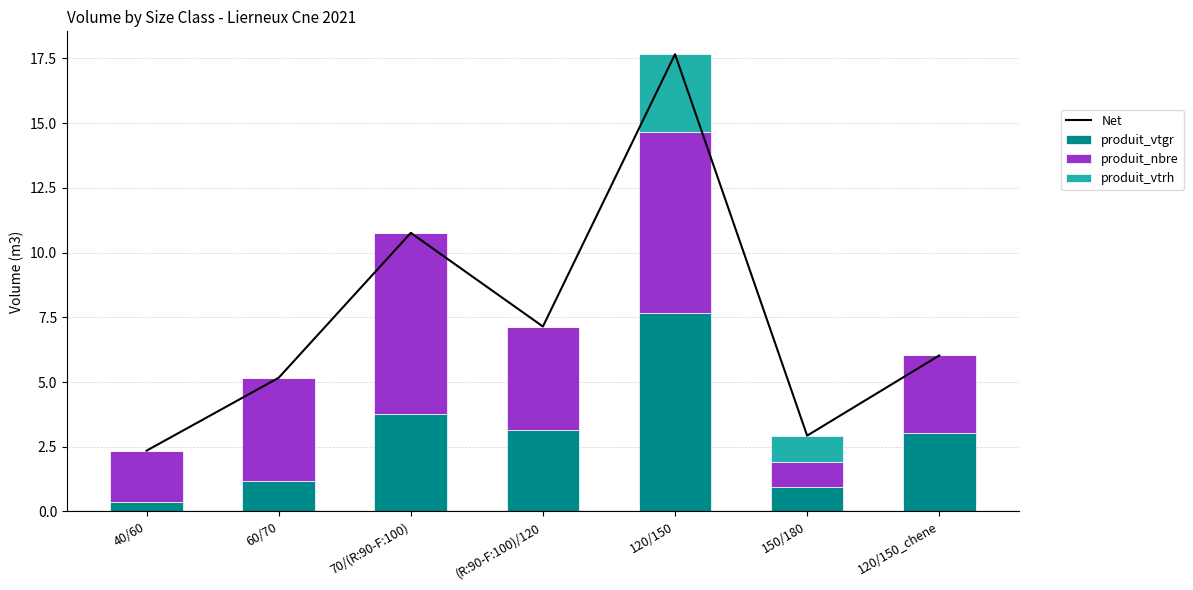

What are all the series names shown in the legend?

Net, produit_vtgr, produit_nbre, produit_vtrh